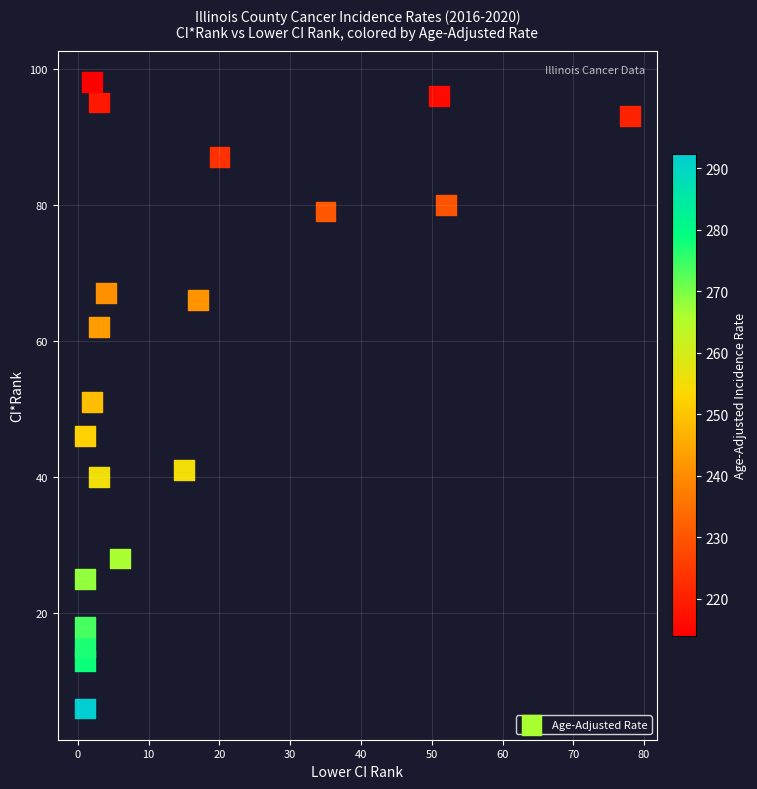

What is the range of X values (max minus min)?

77